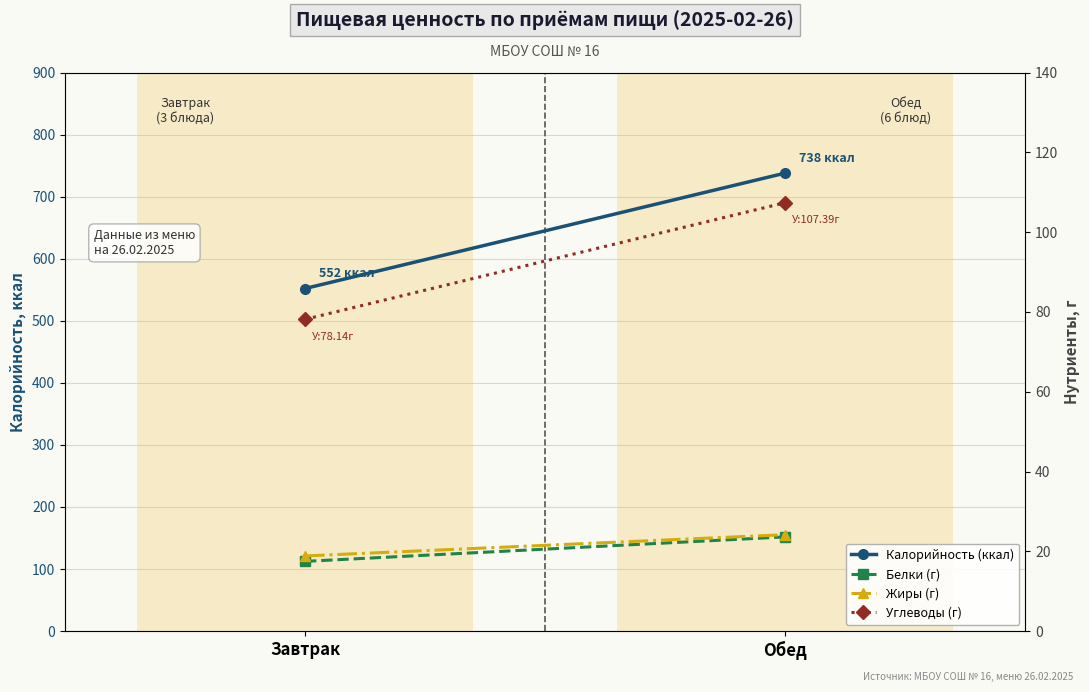

How many distinct data groups are displayed?

4